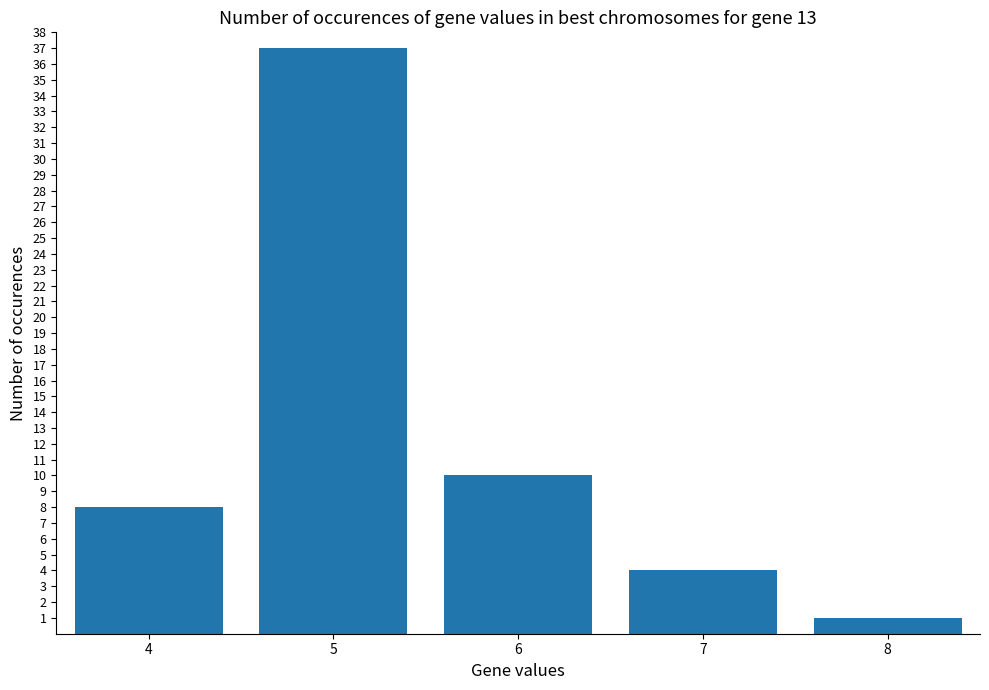

What is the value of the 4th bar from the left?

4